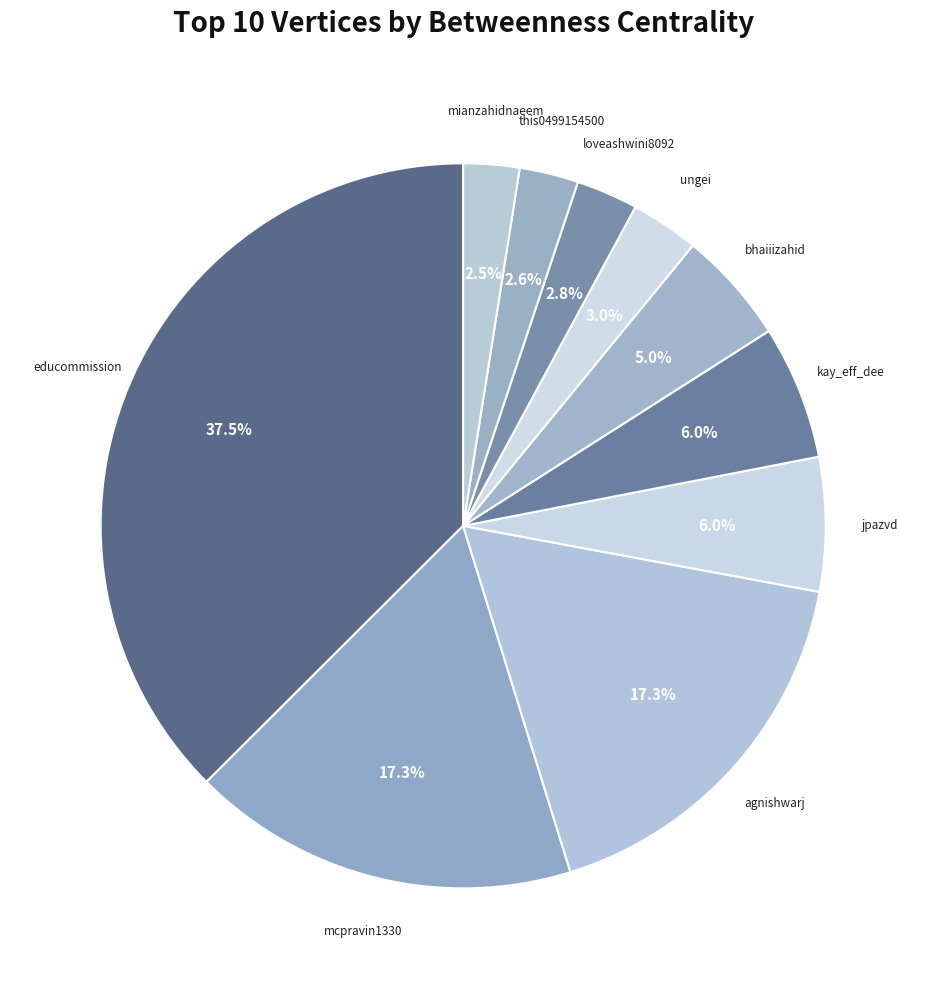

How many slices are in this pie chart?

10